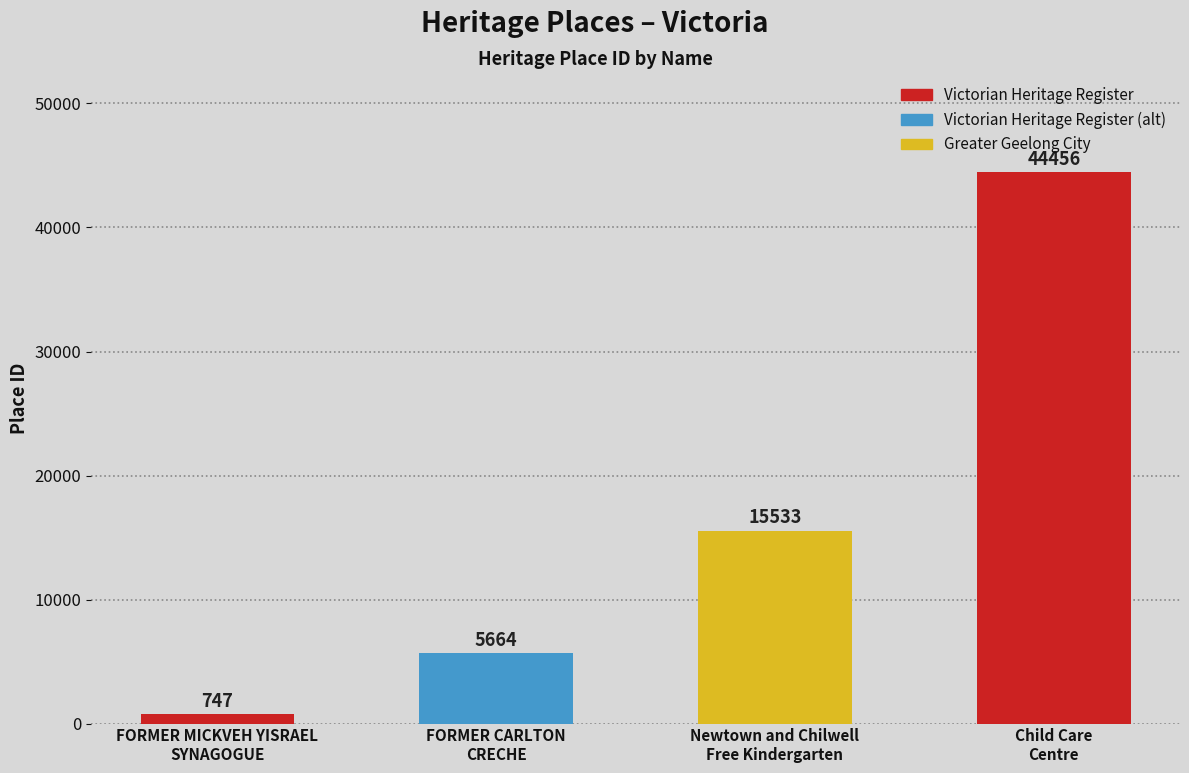

What is the difference between the values at FORMER CARLTON
CRECHE and Newtown and Chilwell
Free Kindergarten?

9869